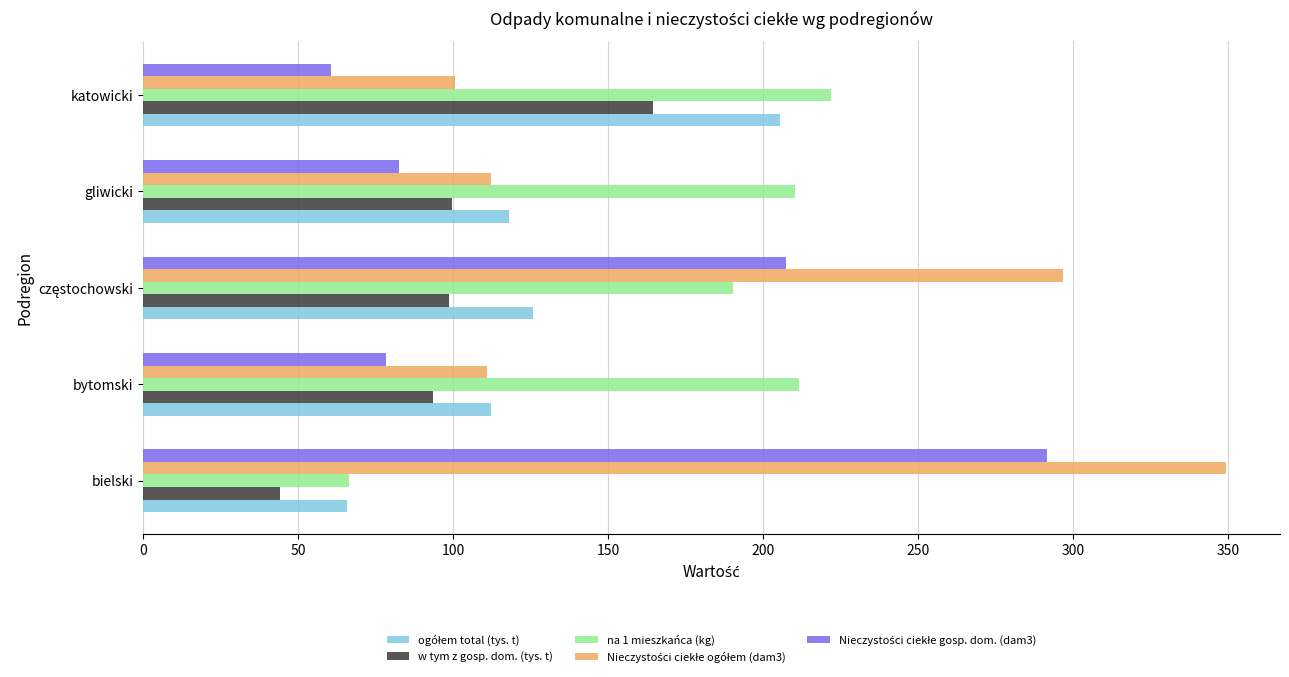

True or false: na 1 mieszkańca (kg) has a value of 85.1 at bytomski.

False